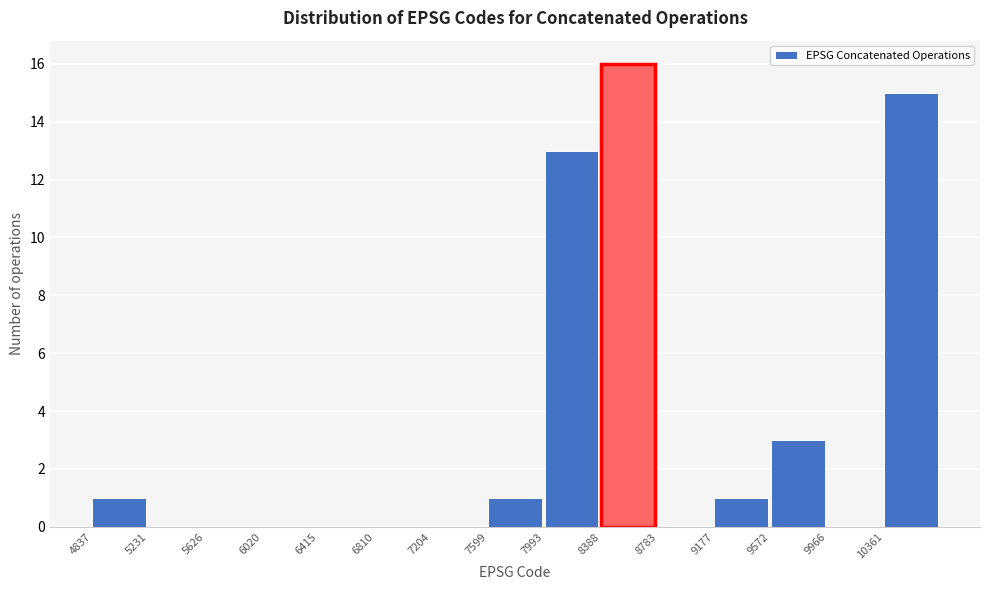

Reading left to right, list every bar in this chart as the range it spans on the x-axis followed by its height. Neither the bar edges nor the heights are printed on the chart, so give them approximately, as read against the axes.

4850 to 5250: 1
5250 to 5650: 0
5650 to 6000: 0
6000 to 6400: 0
6400 to 6800: 0
6800 to 7200: 0
7200 to 7600: 0
7600 to 8000: 1
8000 to 8400: 13
8400 to 8800: 16
8800 to 9200: 0
9200 to 9550: 1
9550 to 9950: 3
9950 to 10350: 0
10350 to 10750: 15